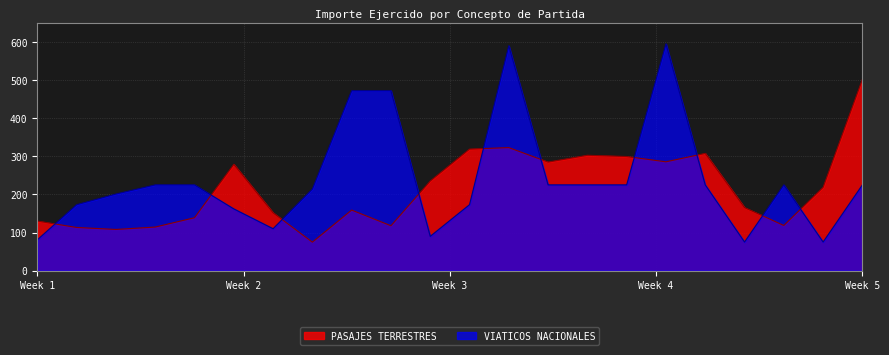

How many categories are shown in the chart?

22